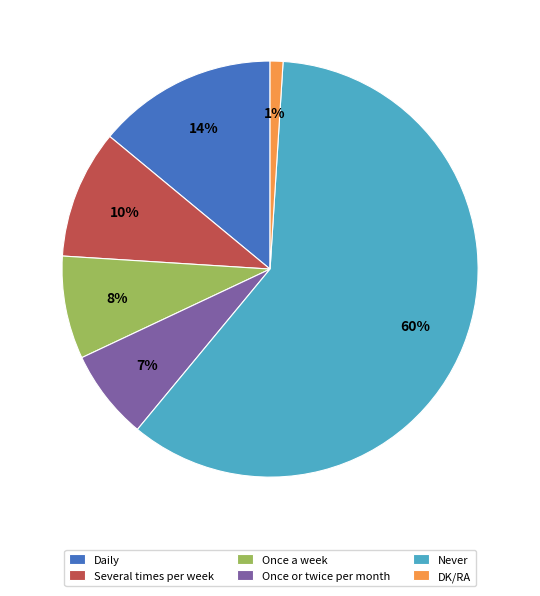

The Never slice represents 71% of the pie. True or false?

False